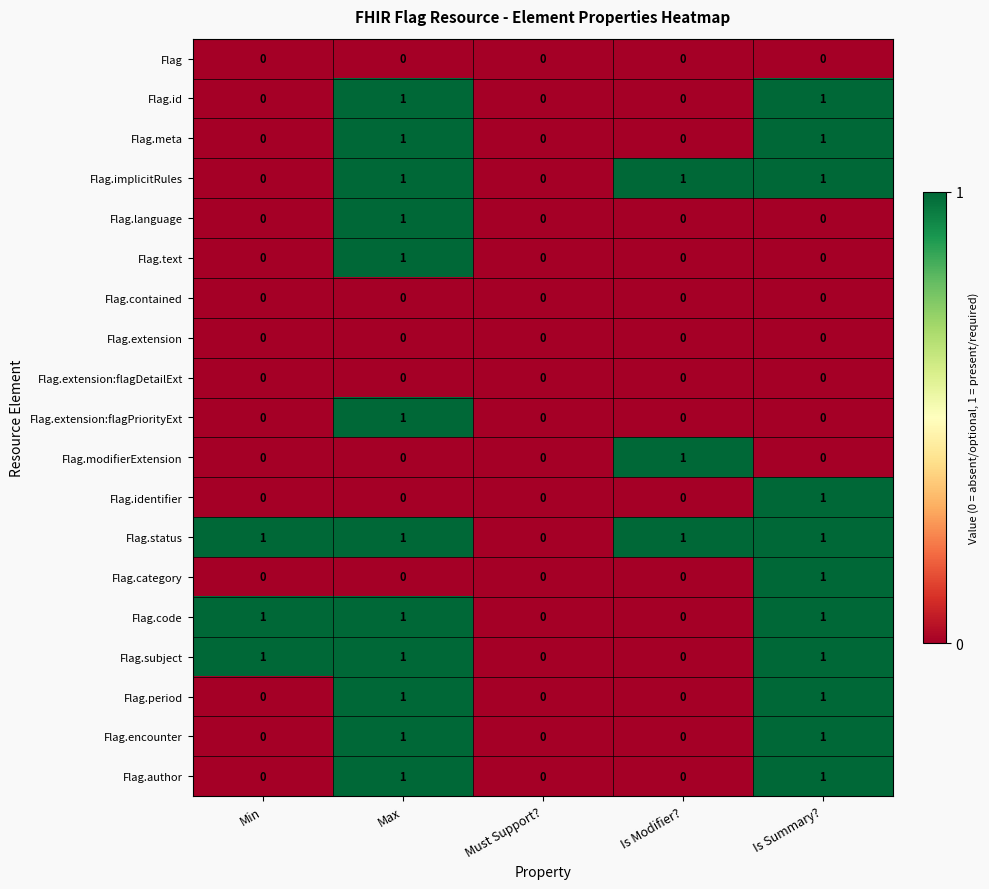

Count the Flag.identifier values in the range 0 to 1.

5